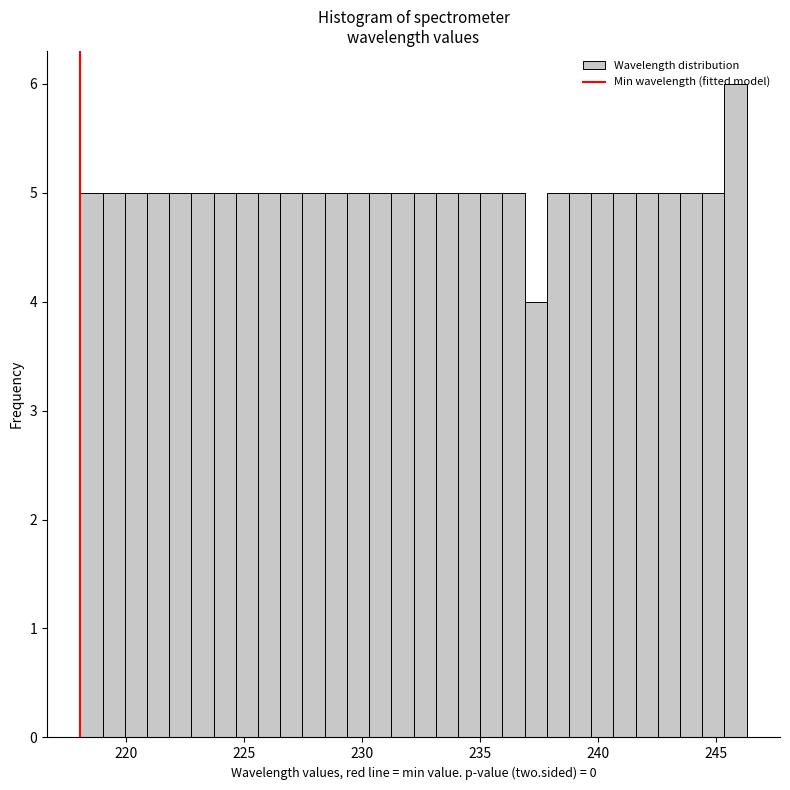

Read against the x-axis, roughly where is the centre of the tallest bar?

246.0